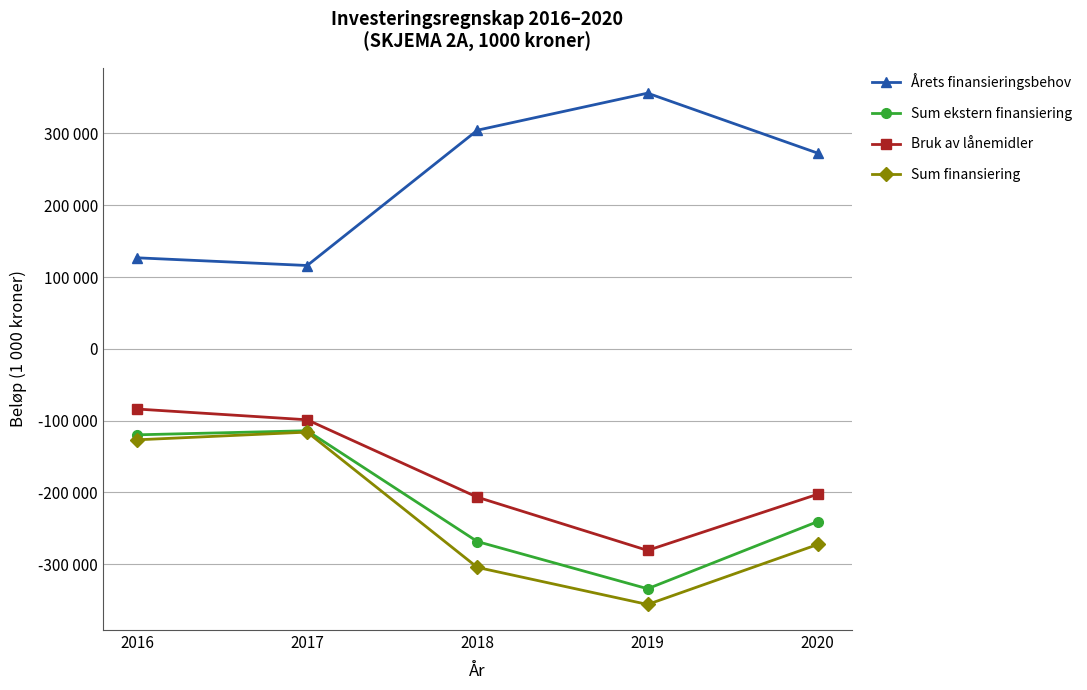

Does the chart have visible grid lines?

Yes